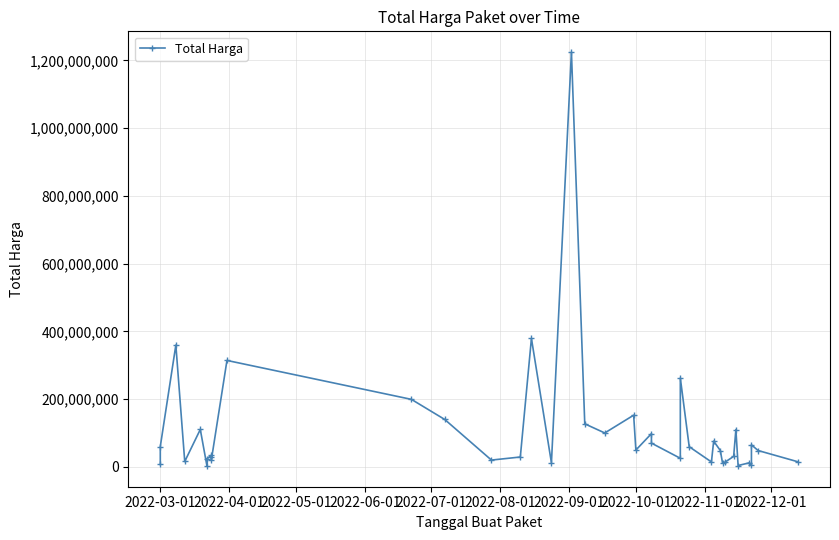

The value at 14 is 46587934. True or false?

False